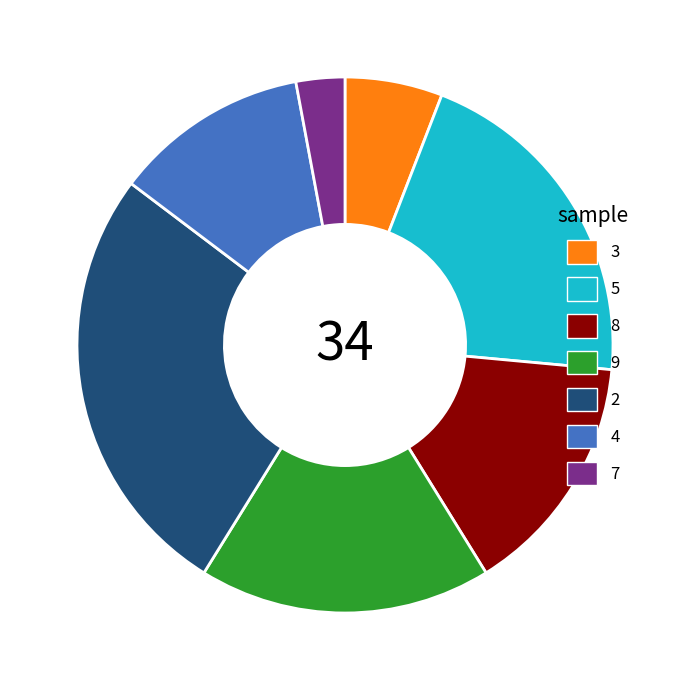

Is 2 the majority of the pie?

No